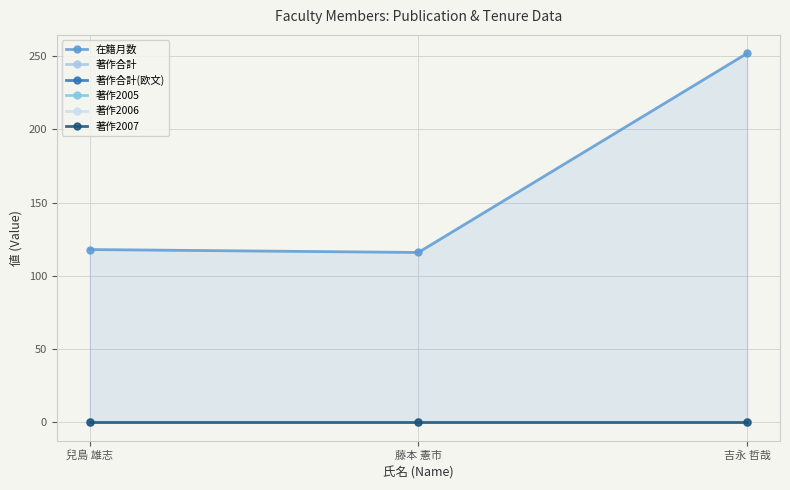

How many series are shown in this chart?

6